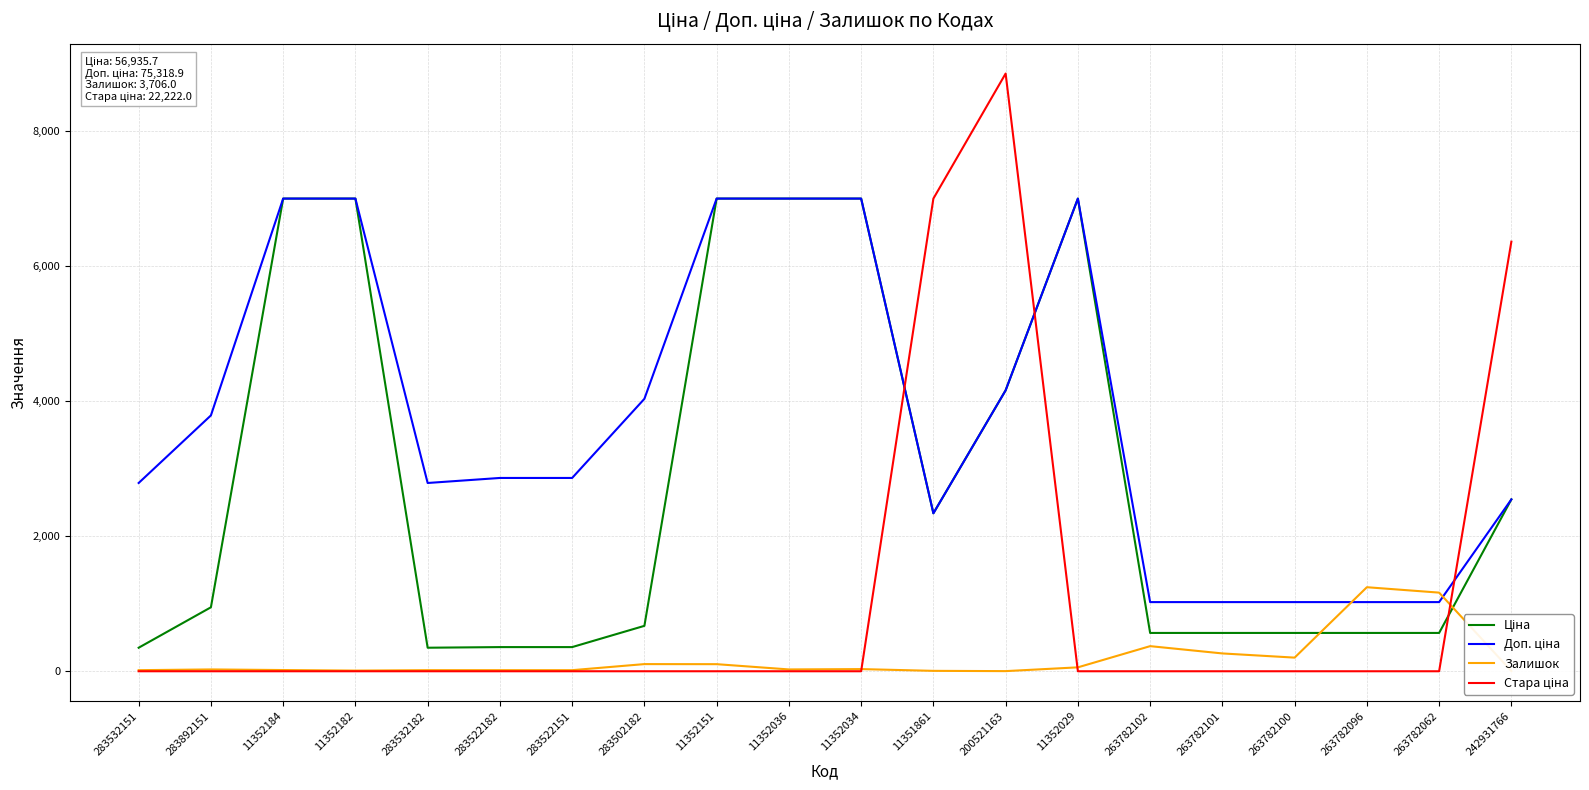

Which series changed the most between 263782100 and 263782096?

Залишок